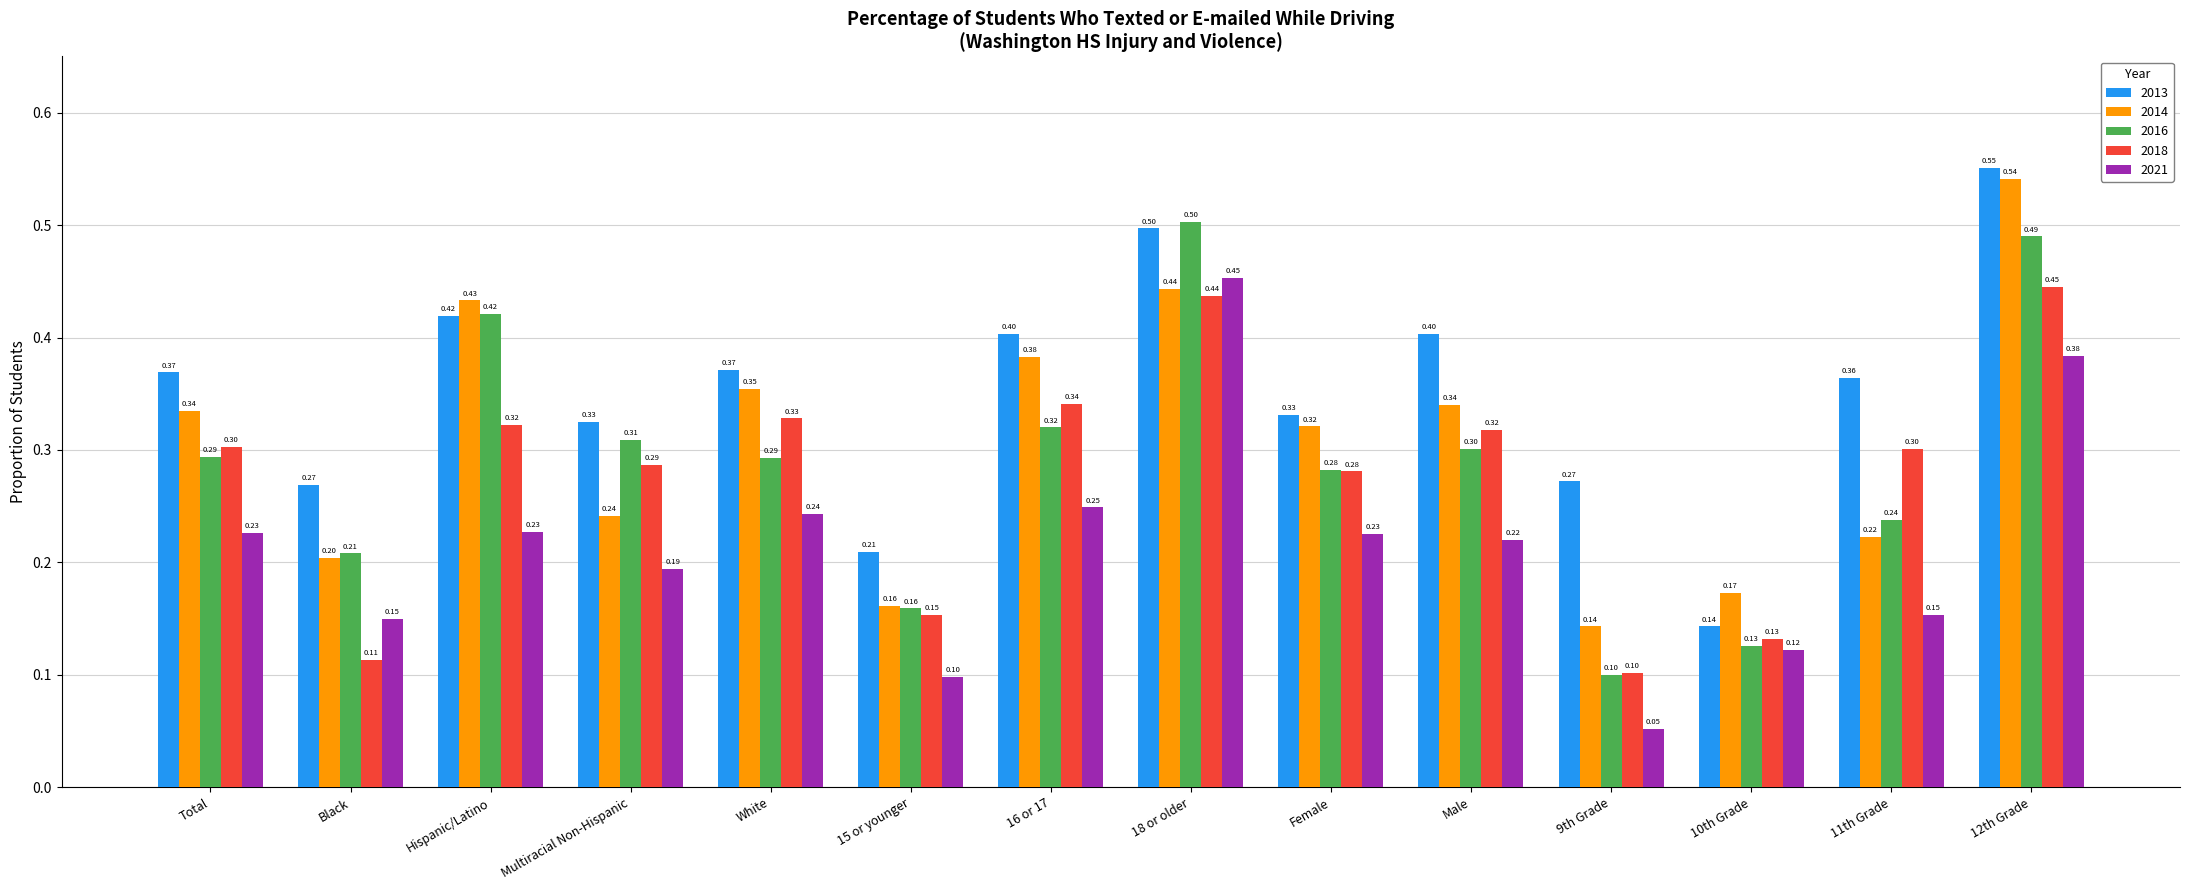

What is the difference between the highest and lowest values at 15 or younger?

0.1